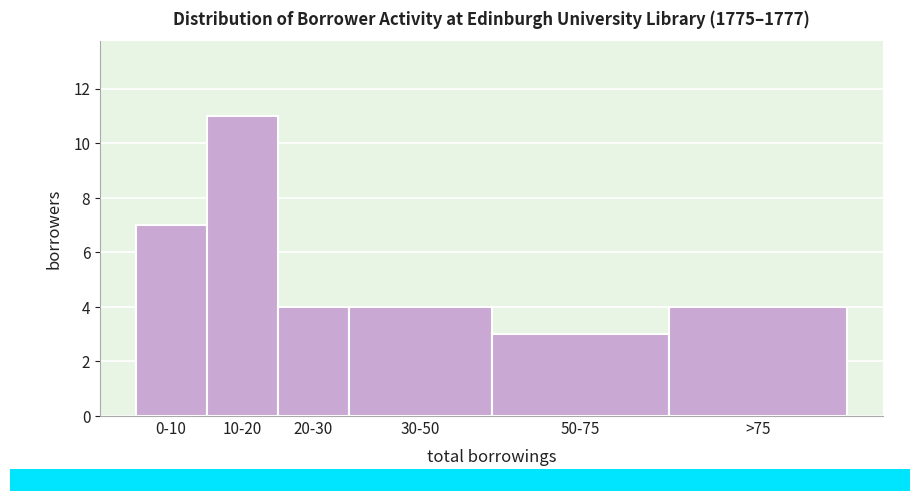

Reading left to right, what are all the values shown in this chart?

0-10=7	10-20=11	20-30=4	30-50=4	50-75=3	>75=4